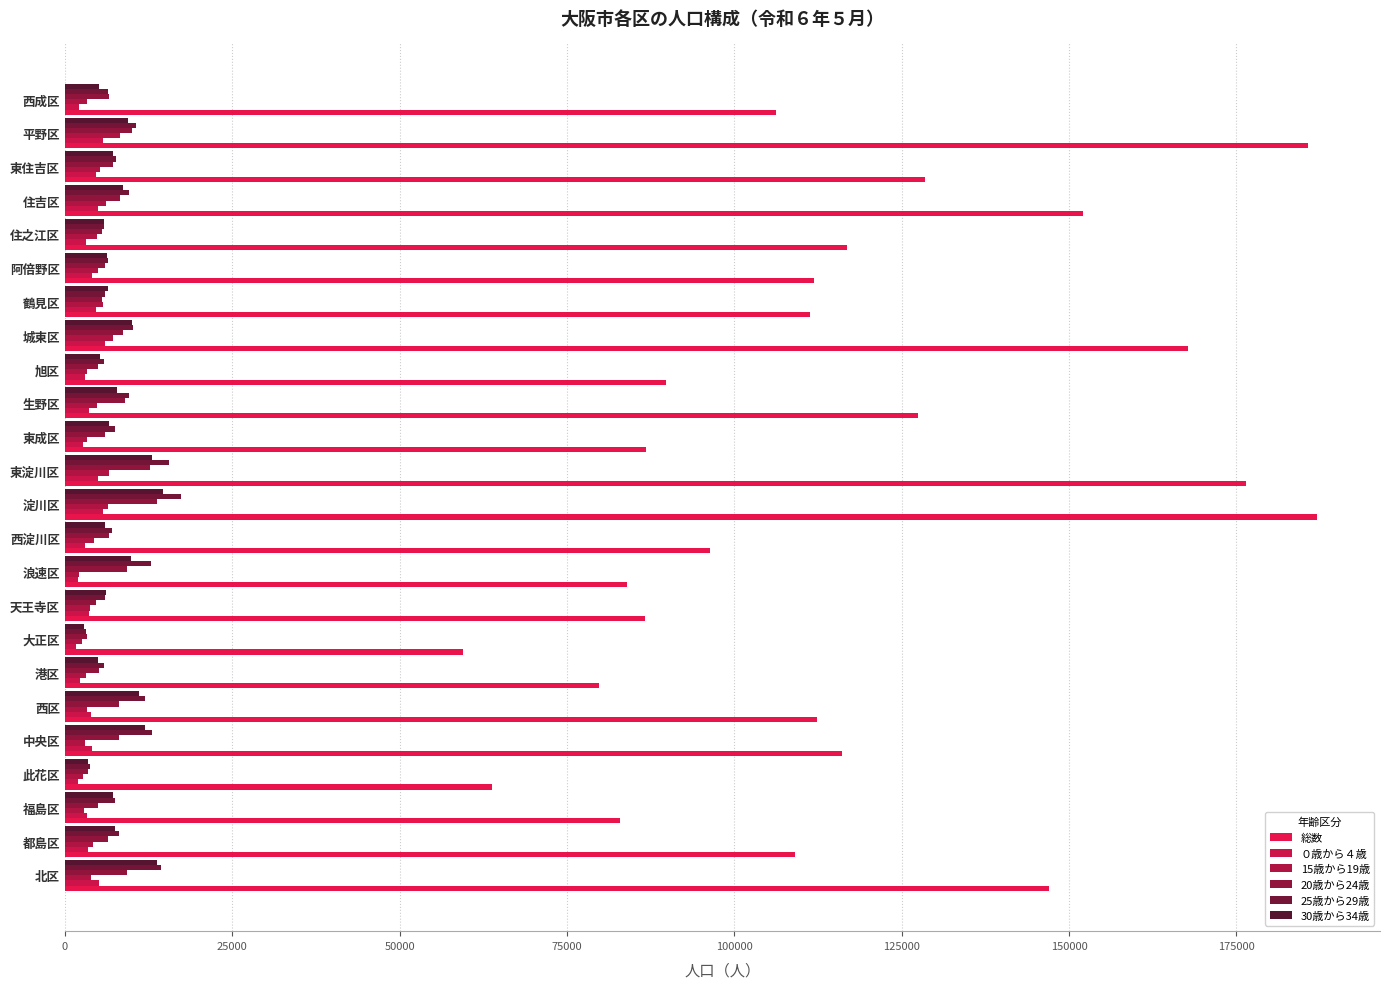

What is the maximum value for 25歳から29歳?

17374